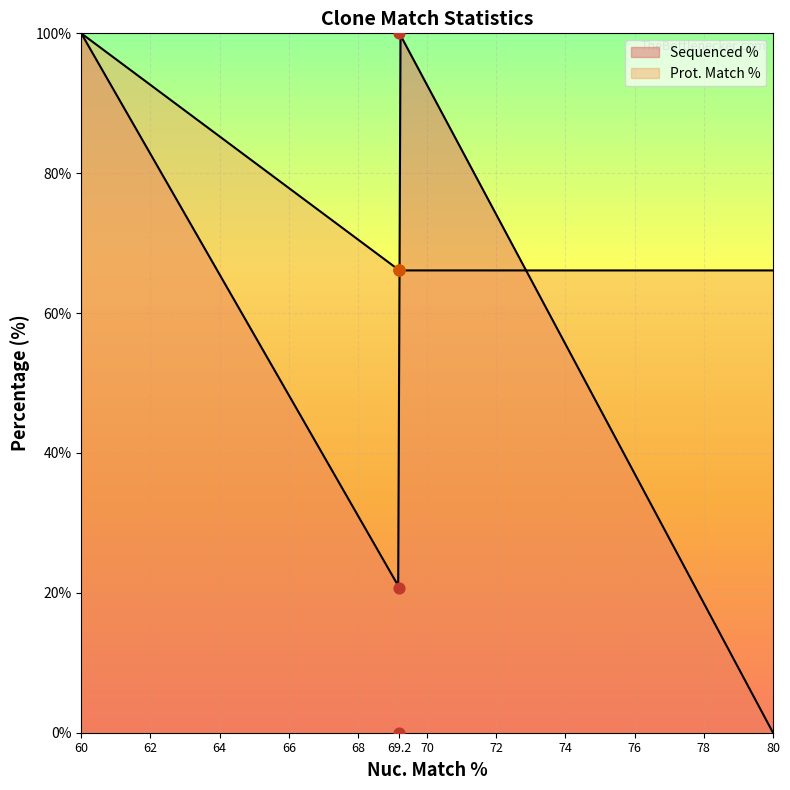

Which series contains the lowest Y value?

Sequenced %